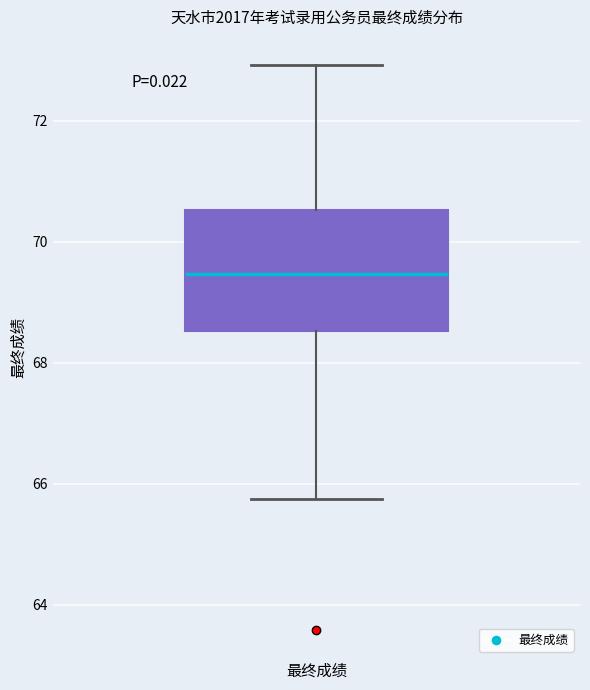

Read this box plot against the y-axis: the position of the median line, the range covered by the box, and the ends of both whiskers. The values are not printed on the chart, so give them approximately, as read against the axis.

median 69.4, box 68.6 to 70.6, whiskers 65.8 to 73.0